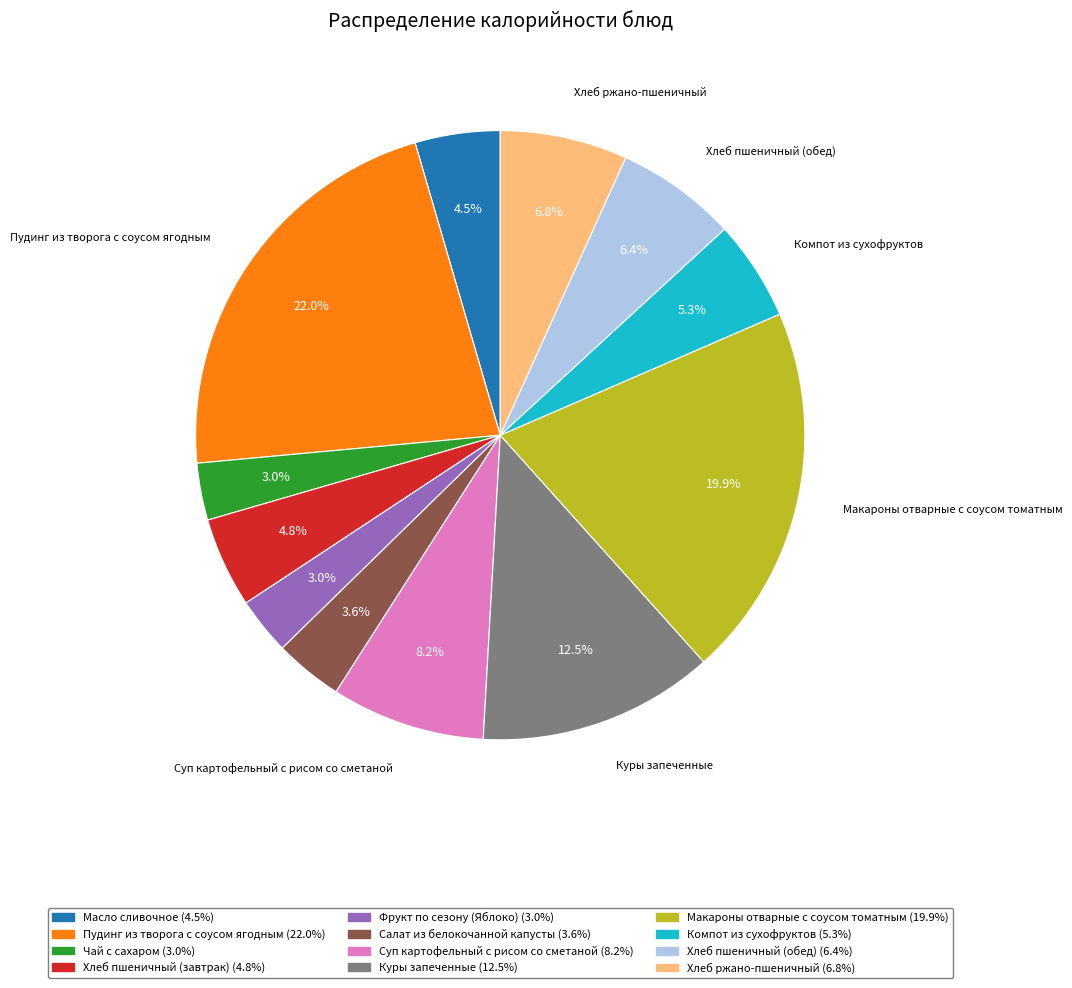

True or false: Хлеб пшеничный (обед) accounts for 12% of the total.

False